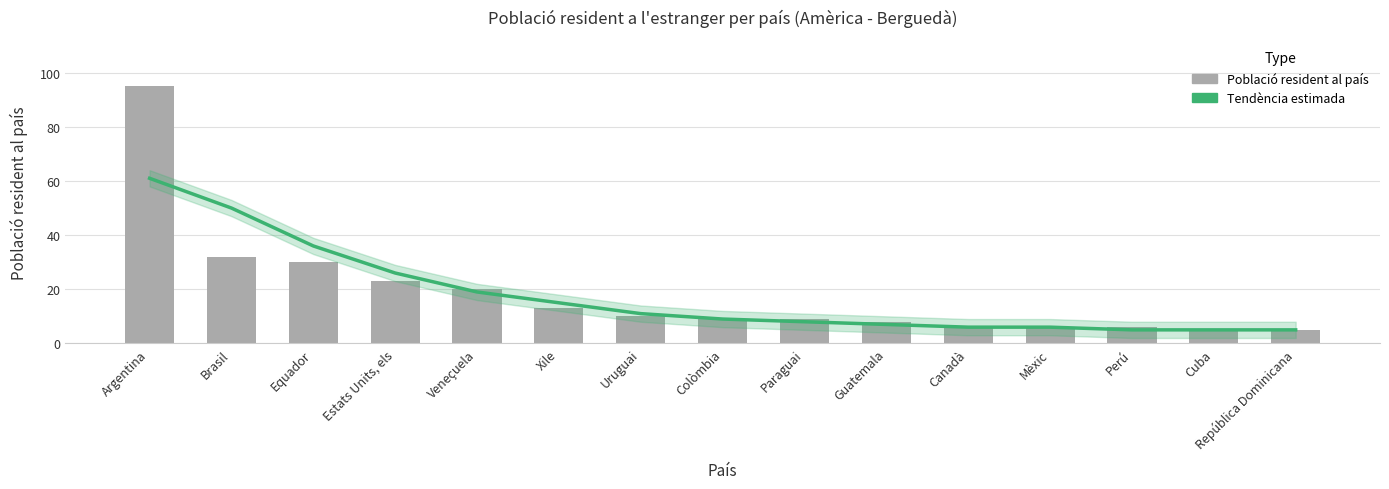

Reading left to right, list all the values displayed in this chart.

Tendència estimada: 61	50	36	26	19	15	11	9	8	7	6	6	5	5	5
Població resident al país: 95	32	30	23	20	13	10	9	9	8	6	6	6	5	5